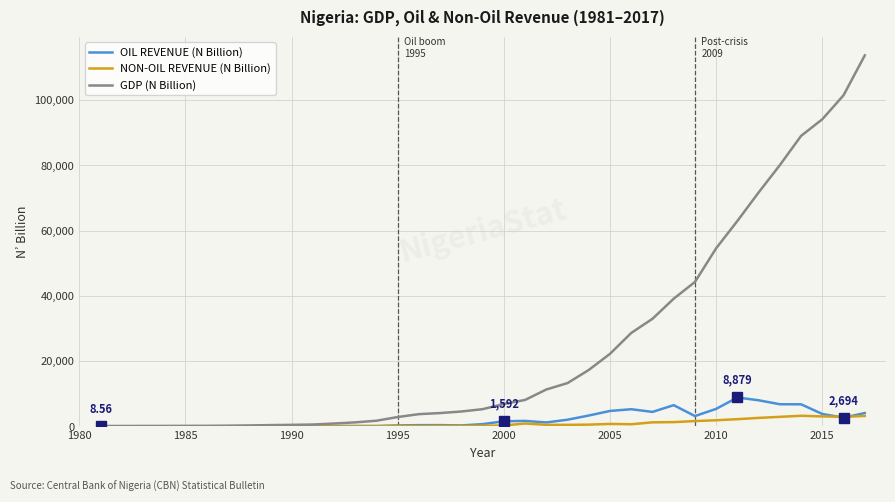

Which series has the widest spread of values?

GDP (N Billion)